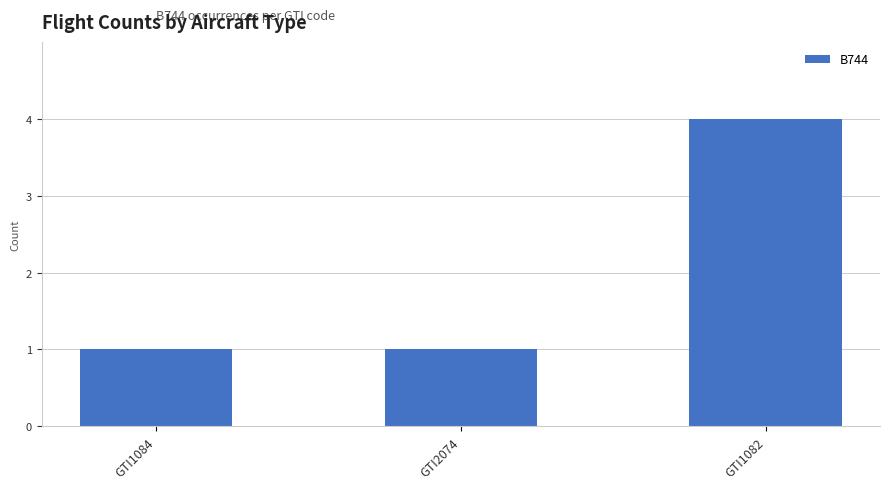

What is the difference between the maximum and minimum values?

3